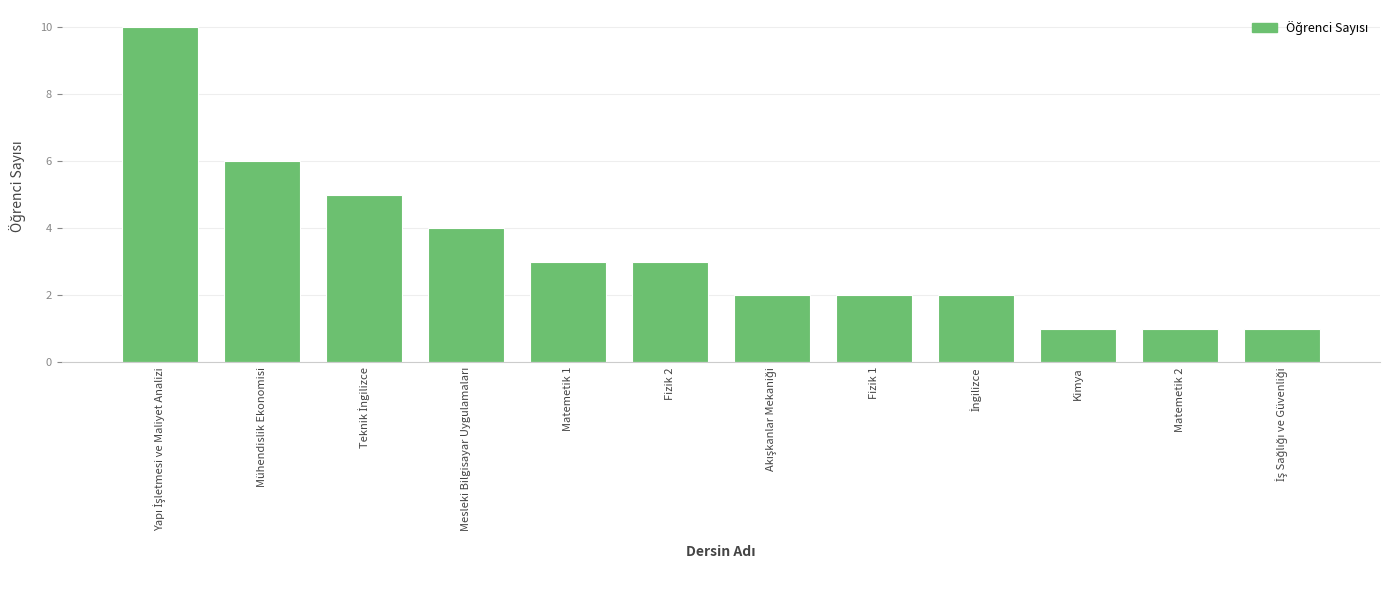

Reading left to right, extract all data points from this chart.

10	6	5	4	3	3	2	2	2	1	1	1